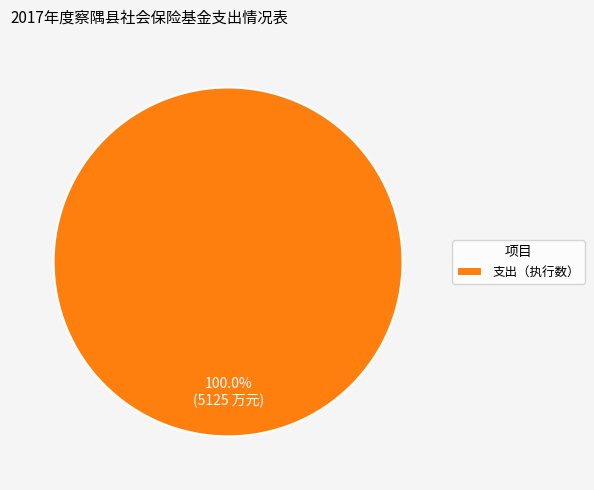

Is there any slice that represents more than half of the pie?

Yes